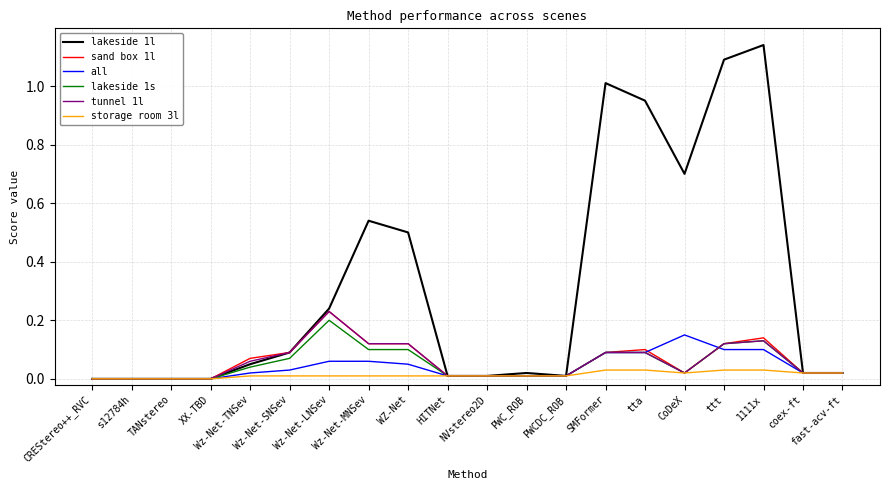

Which series has the widest spread of values?

lakeside 1l